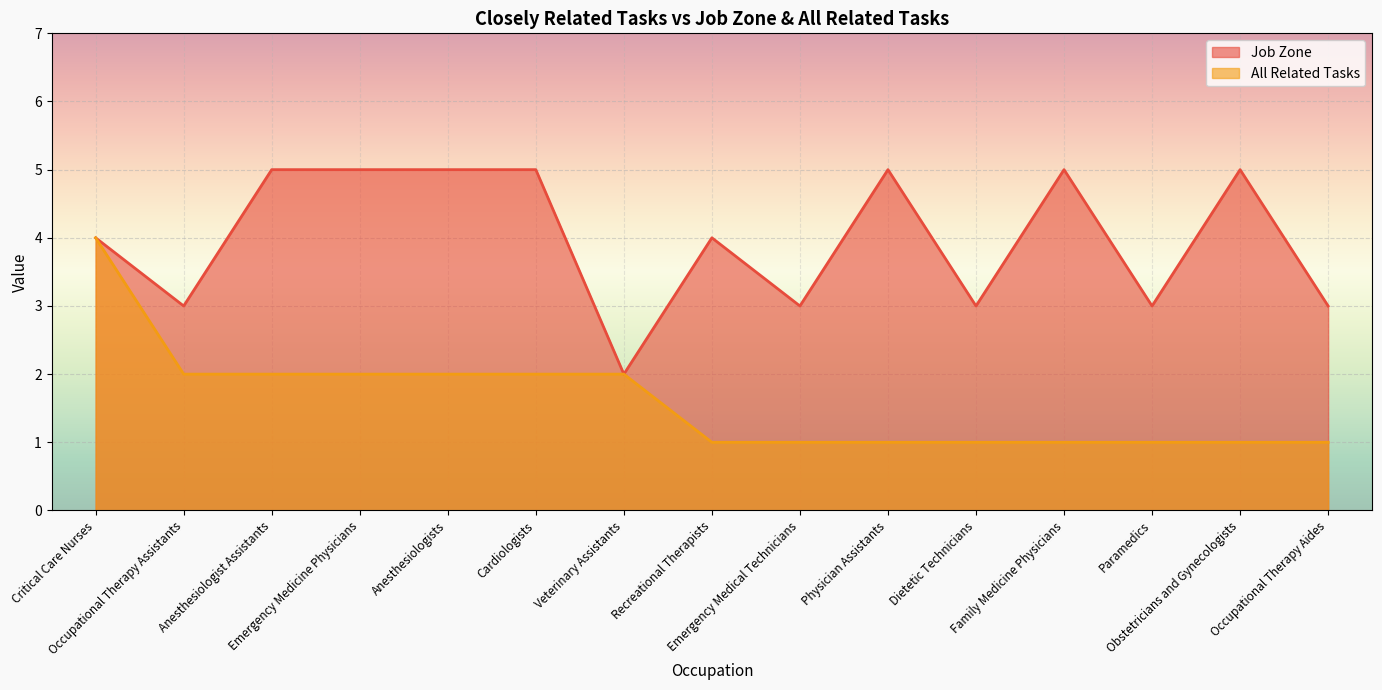

How many interior local peaks does the Job Zone series have?

4